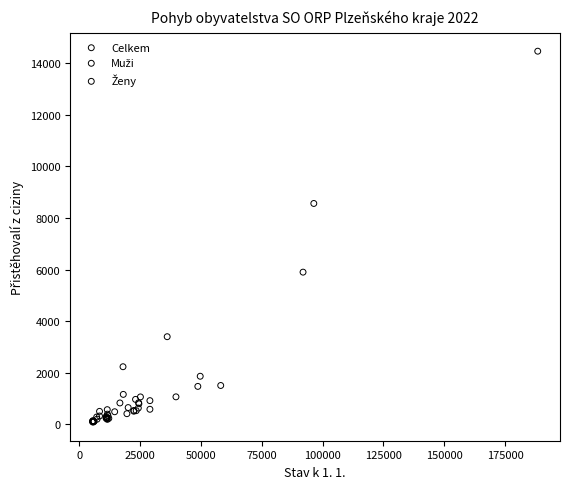

Which series contains the highest Y value?

Celkem